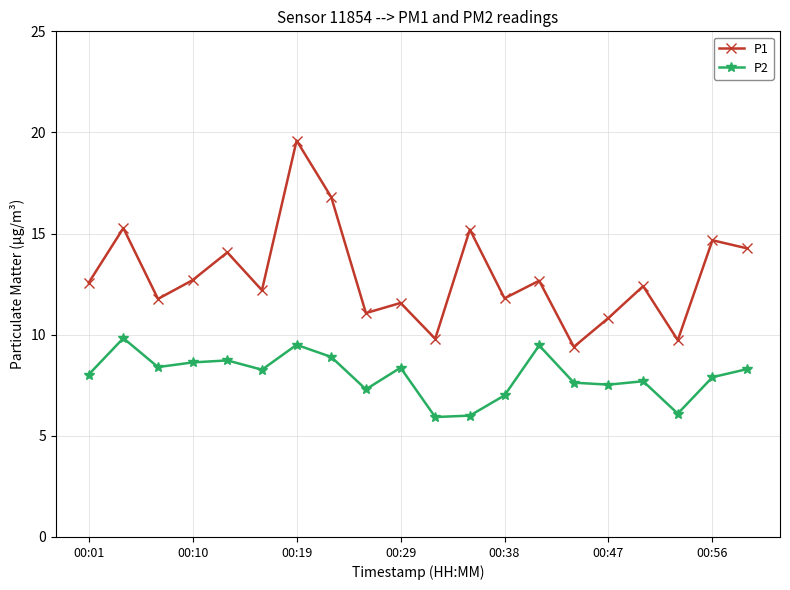

What is the maximum value for P1?

19.6